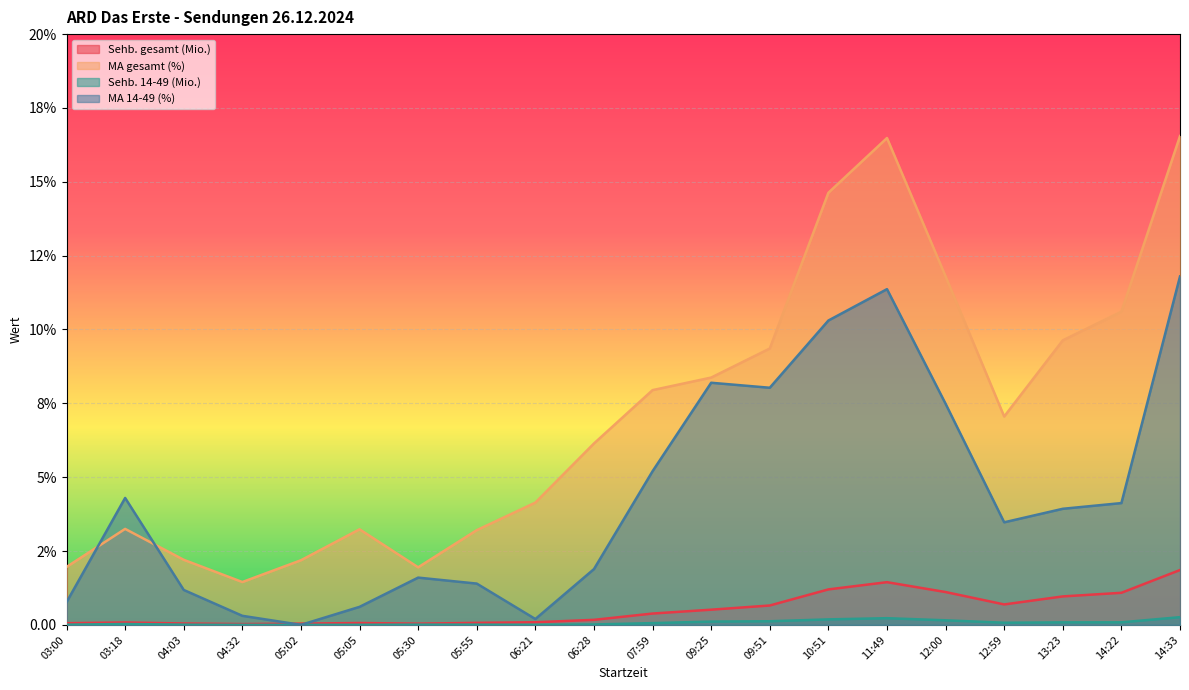

Between which two adjacent categories do MA gesamt (%) and MA 14-49 (%) first intersect?

03:00 and 03:18